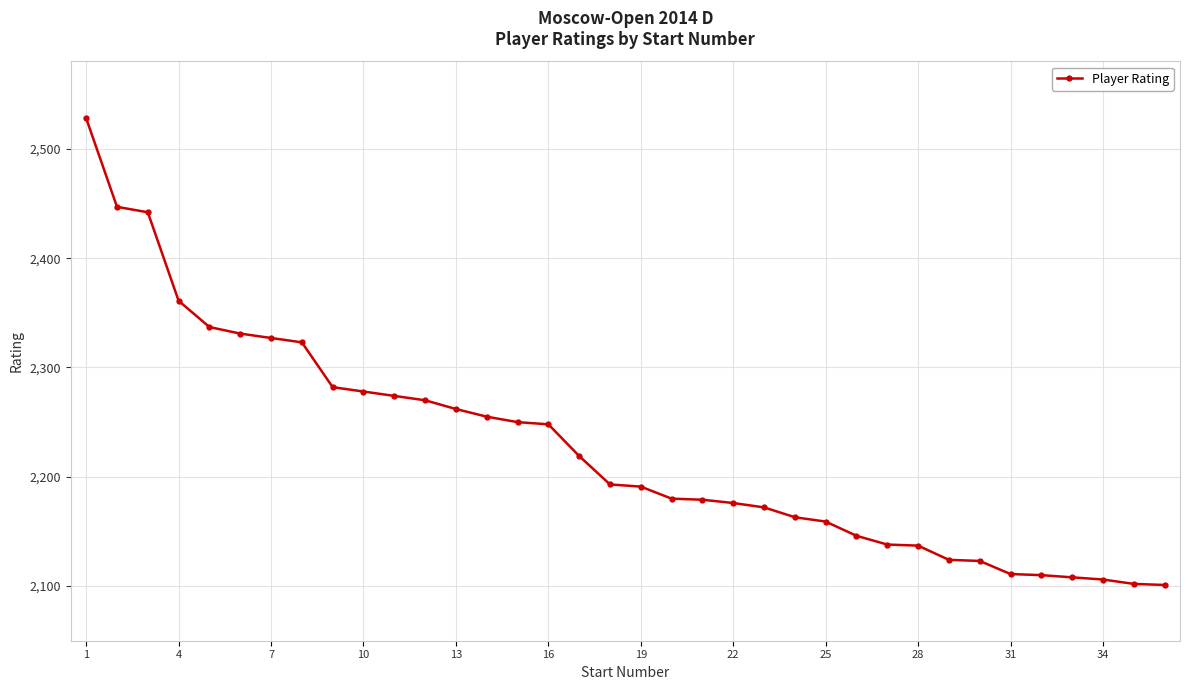

What is the difference between the maximum and minimum values?

427